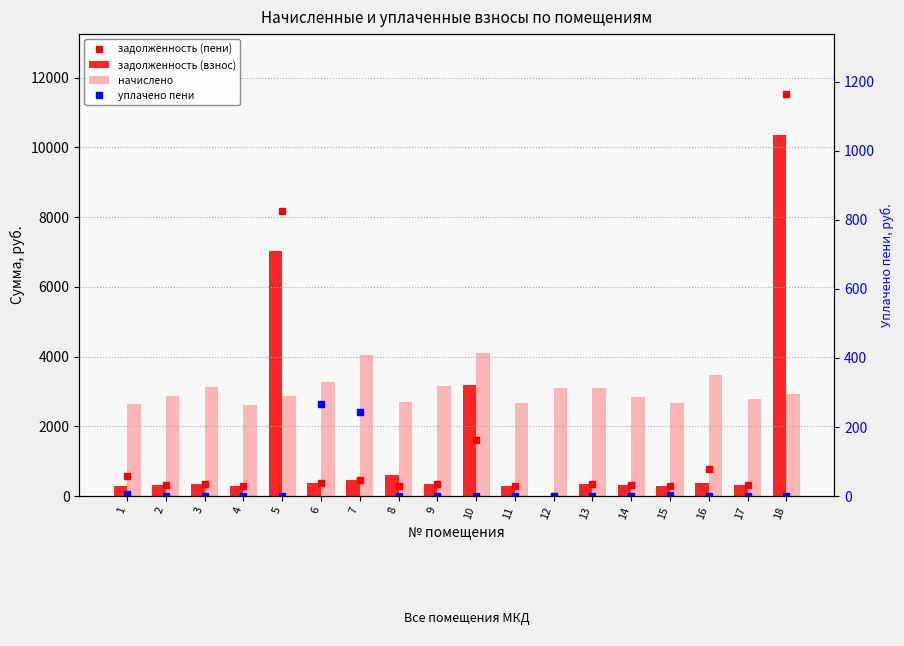

What are all the series names shown in the legend?

задолженность (пени), задолженность (взнос), начислено, уплачено пени